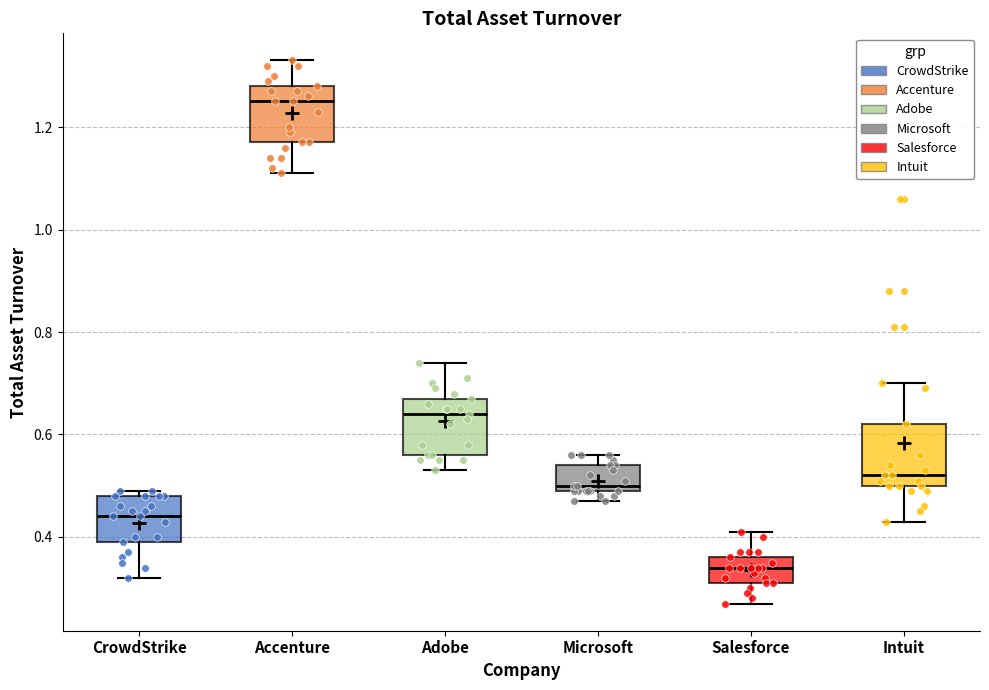

Reading left to right, transcribe this box plot: for each box, give where its median line is, the range the box spans, and where its two whiskers end, as read against the y-axis. The values are not printed on the chart, so give them approximately, as read against the axis.

CrowdStrike: median 0.44, box 0.40 to 0.48, whiskers 0.32 to 0.50
Accenture: median 1.26, box 1.18 to 1.28, whiskers 1.12 to 1.34
Adobe: median 0.64, box 0.56 to 0.68, whiskers 0.54 to 0.74
Microsoft: median 0.50 (just above the box's lower edge), box 0.50 to 0.54, whiskers 0.48 to 0.56
Salesforce: median 0.34, box 0.32 to 0.36, whiskers 0.28 to 0.42
Intuit: median 0.52, box 0.50 to 0.62, whiskers 0.44 to 0.70